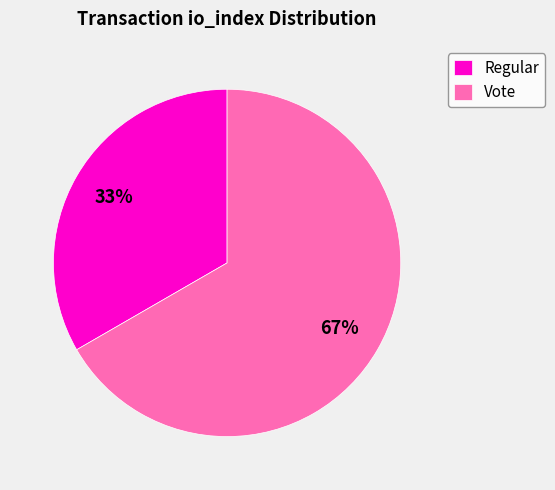

To the nearest percent, what is the combined percentage of Vote and Regular?

100%